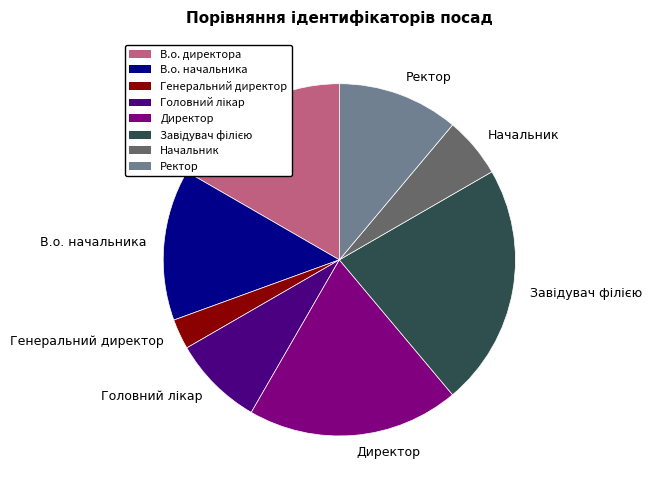

Is there a majority slice in this chart?

No